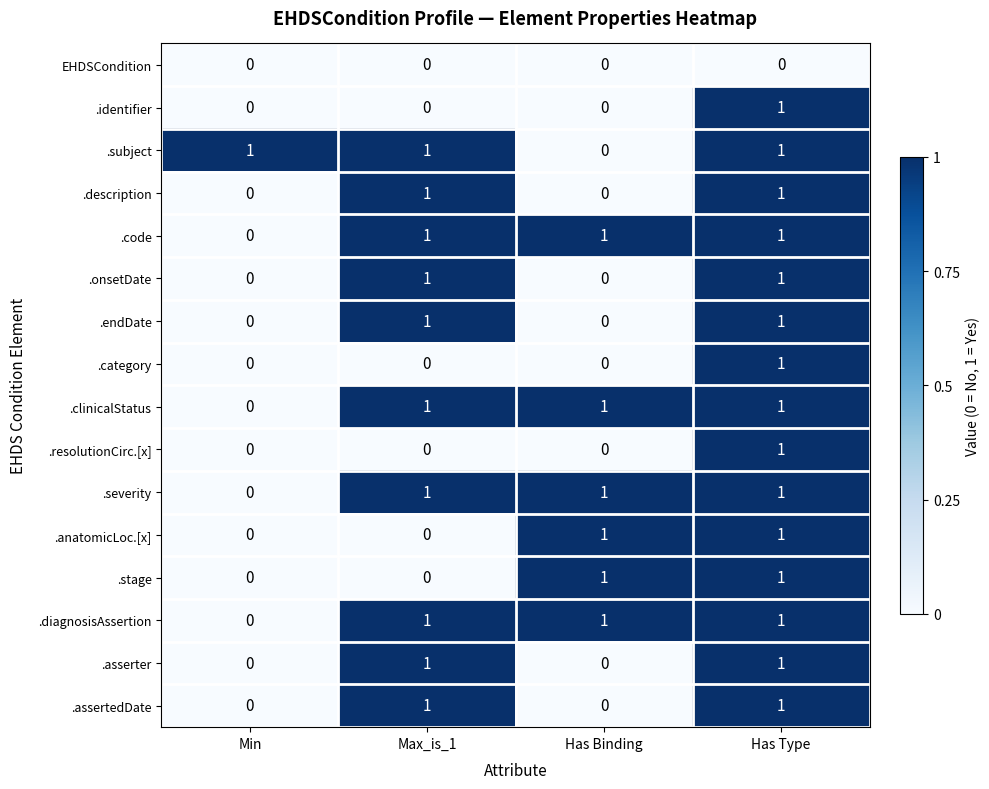

True or false: .description has a value of 2 at Max_is_1.

False